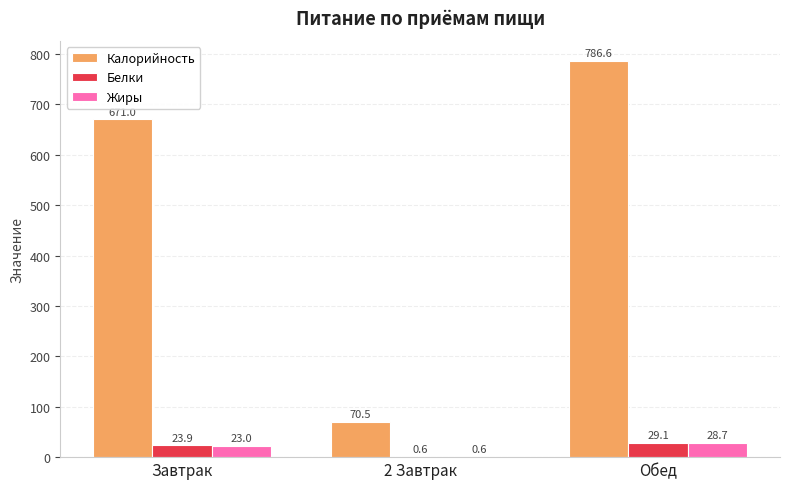

At which category is the sum across all series the highest?

Обед